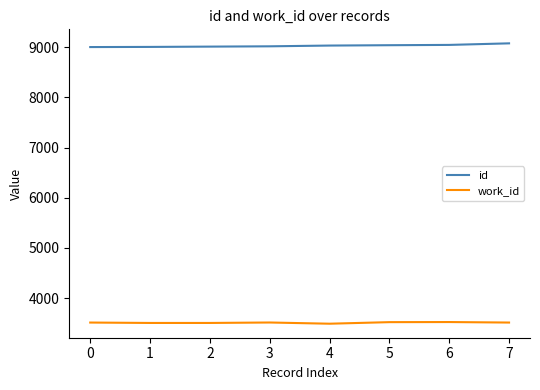

The value of work_id at 2 is 6291. True or false?

False